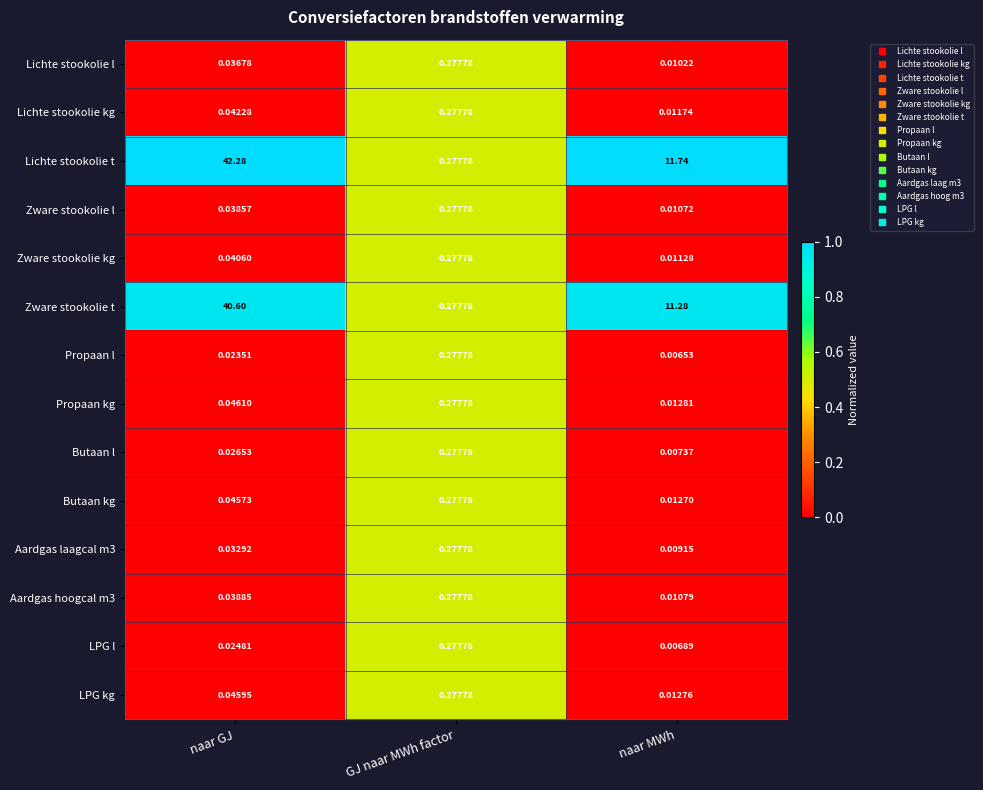

Which category has the highest value across all series?

naar GJ